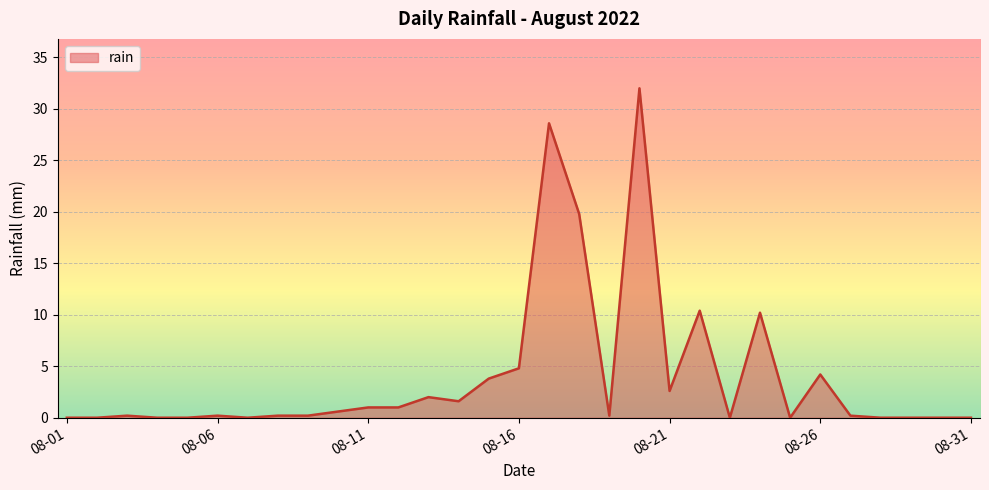

Does the chart have visible grid lines?

Yes